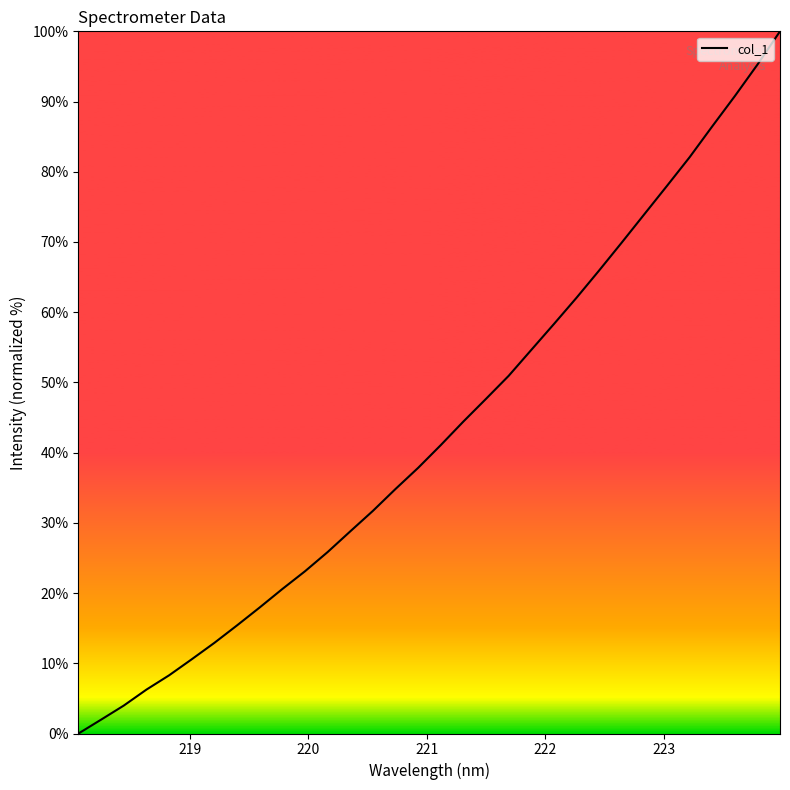

What is the greatest value displayed?

100.0